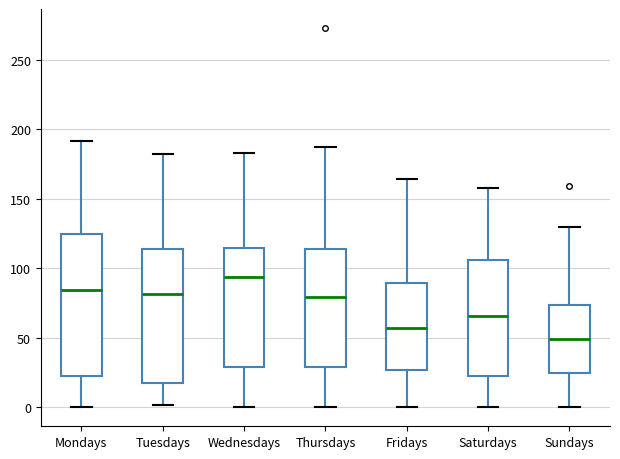

Comparing the boxes themselves (not the whiskers), which one is the tallest?

Mondays